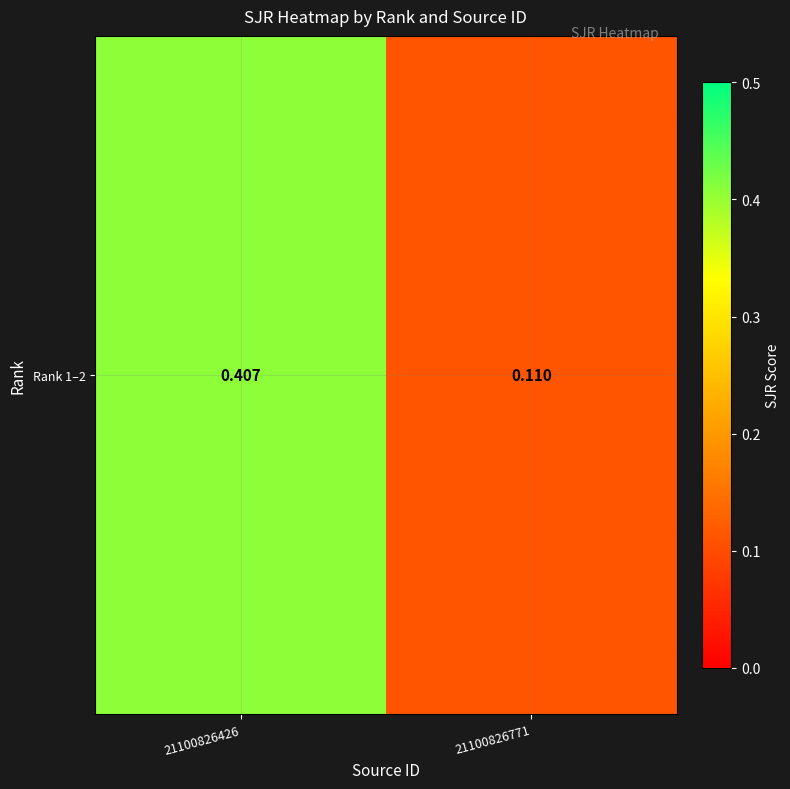

Rank the categories by value from lowest to highest.

21100826771, 21100826426